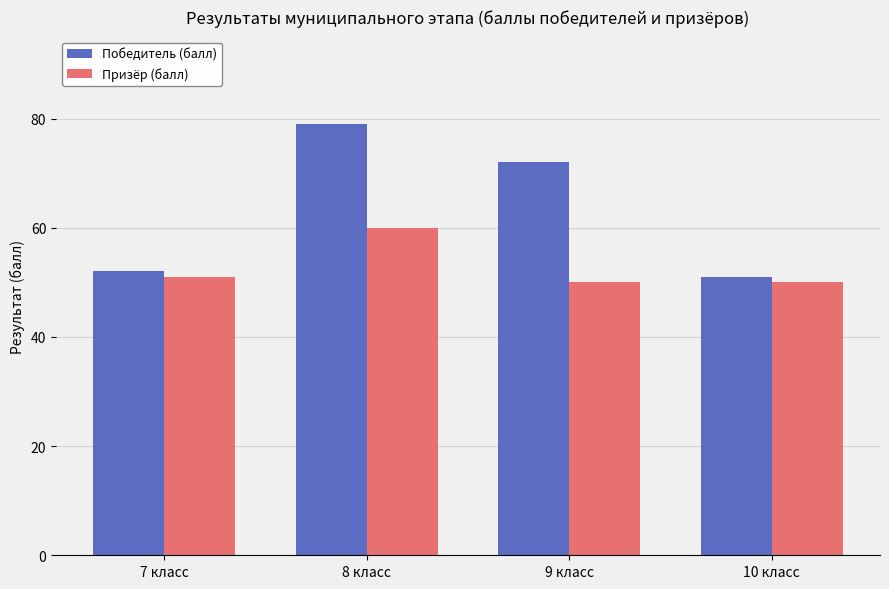

List the labels in order of Победитель (балл) value, smallest first.

10 класс, 7 класс, 9 класс, 8 класс